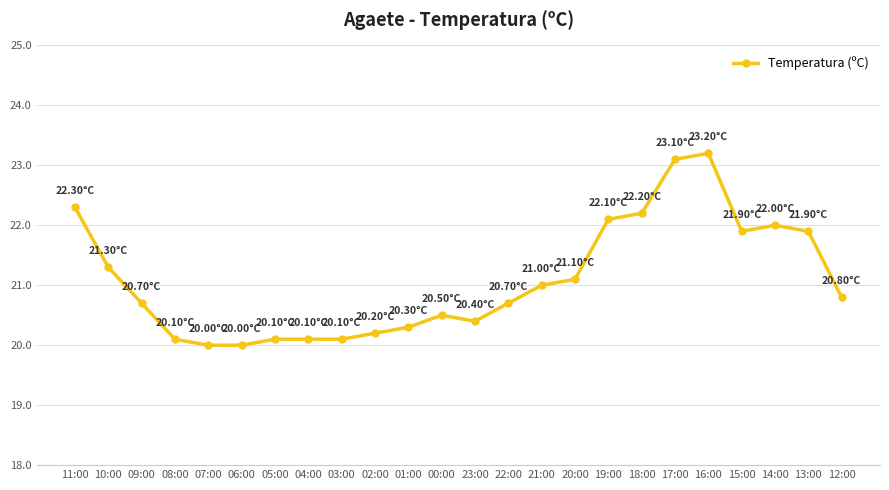

Where is the data nearest to the value 21?

21:00